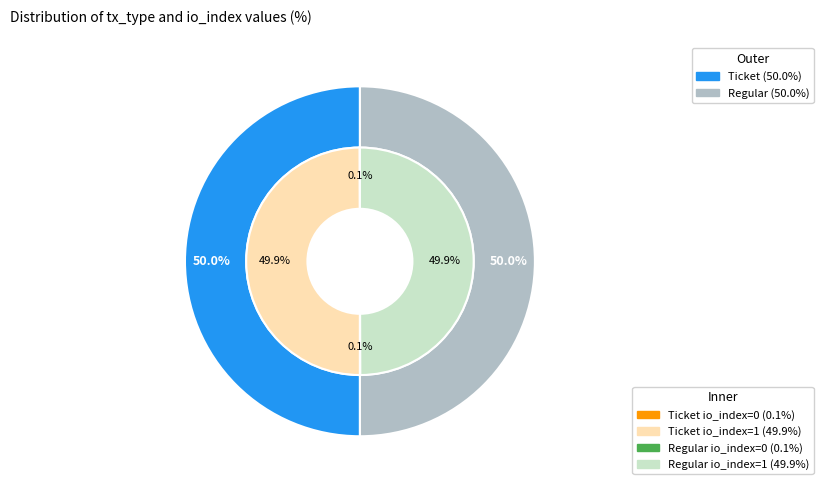

To the nearest percent, what portion does io_index=1 represent?

100%